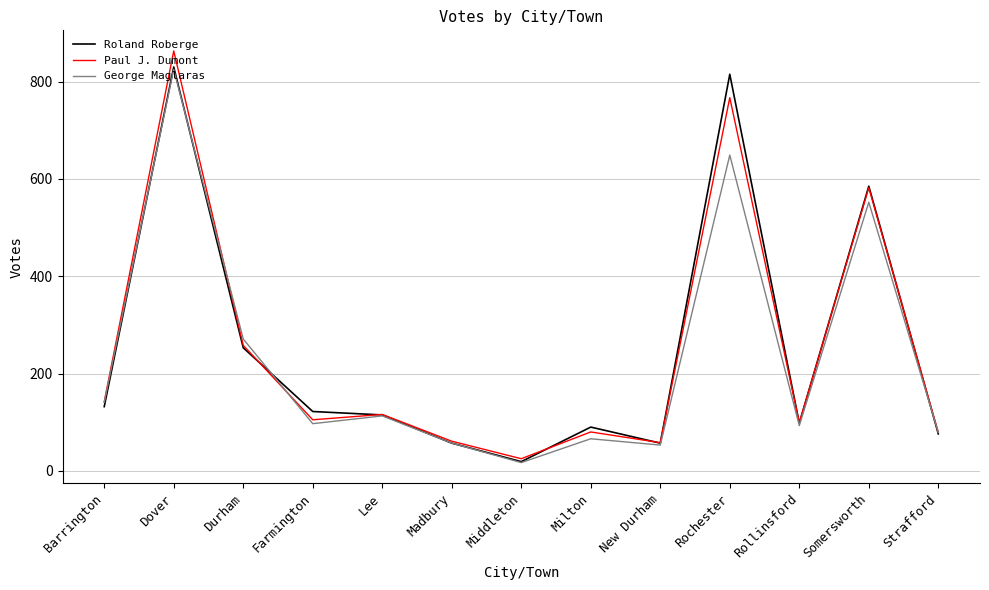

True or false: Roland Roberge and George Maglaras cross at least once.

True